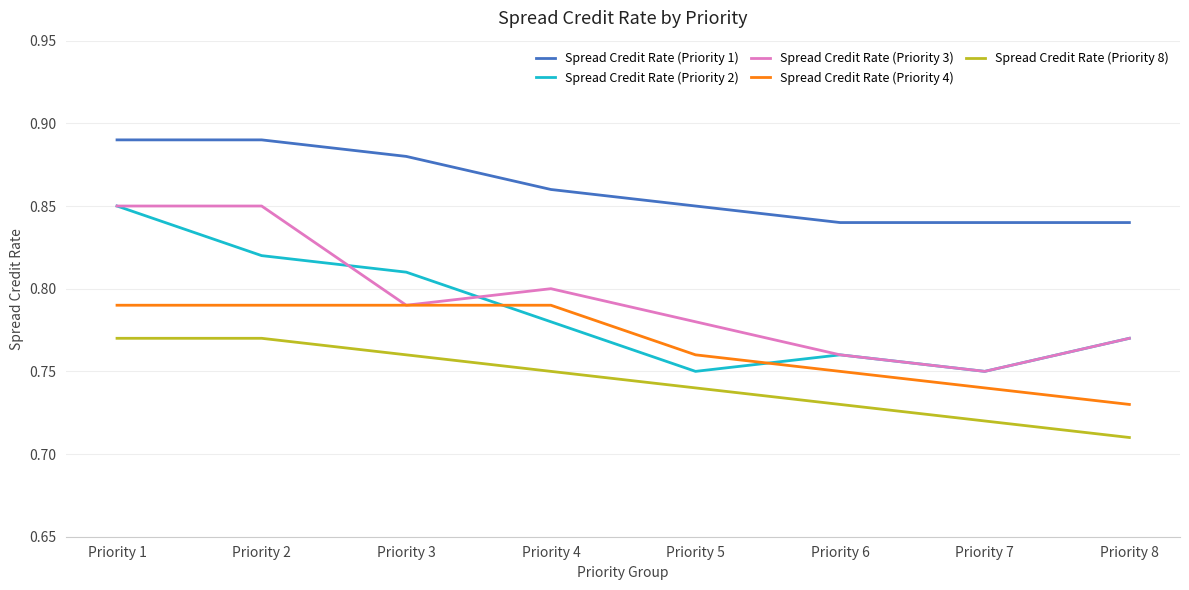

At Priority 5, list the series in order from largest to smallest.

Spread Credit Rate (Priority 1), Spread Credit Rate (Priority 3), Spread Credit Rate (Priority 4), Spread Credit Rate (Priority 2), Spread Credit Rate (Priority 8)